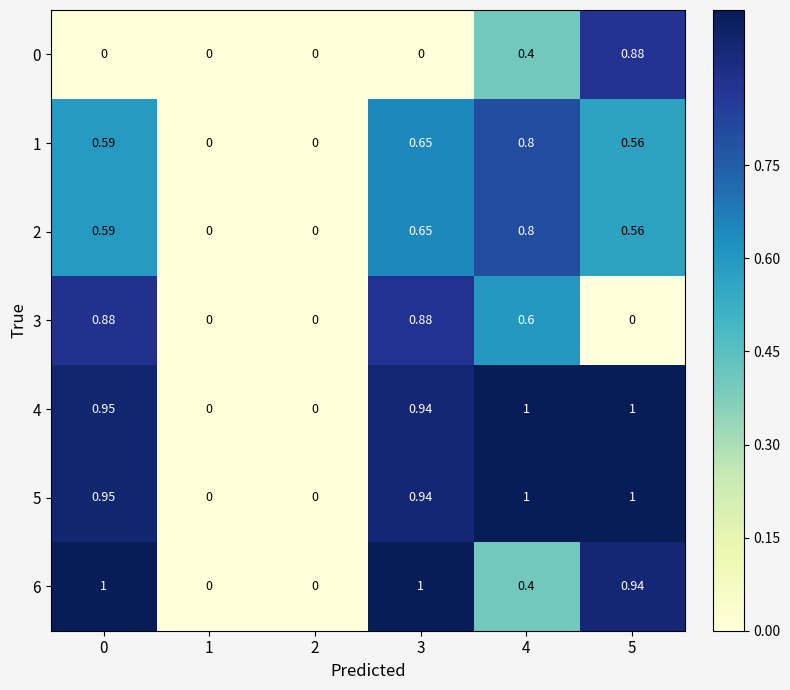

How many series are shown in this chart?

7